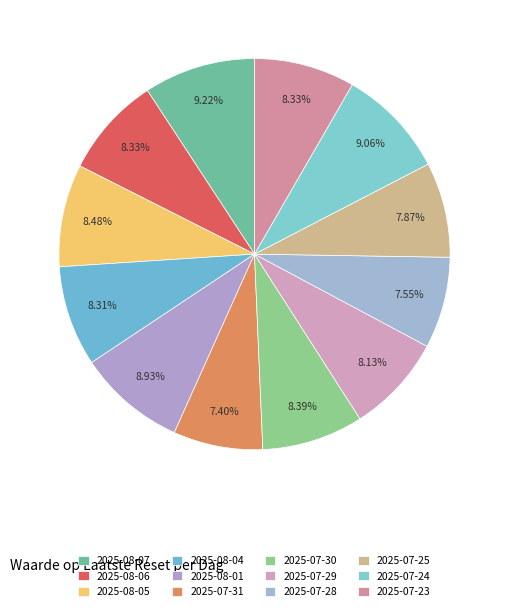

Rank the categories by value from highest to lowest.

2025-08-07, 2025-07-24, 2025-08-01, 2025-08-05, 2025-07-30, 2025-08-06, 2025-07-23, 2025-08-04, 2025-07-29, 2025-07-25, 2025-07-28, 2025-07-31